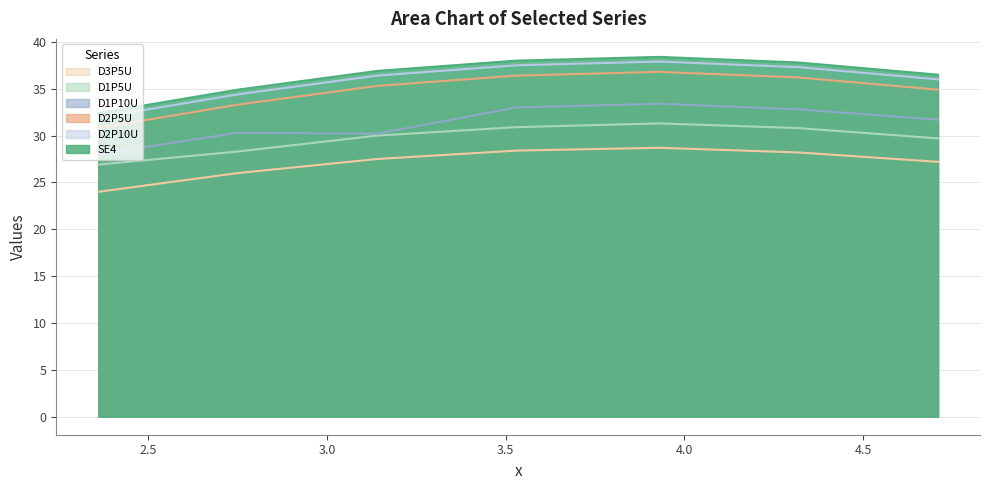

True or false: D1P5U has more than 1 points higher than both neighbors.

False